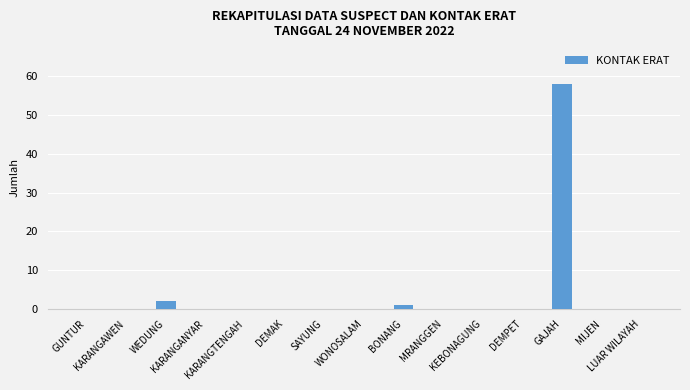

Reading left to right, transcribe all the data shown in this chart.

0	0	2	0	0	0	0	0	1	0	0	0	58	0	0